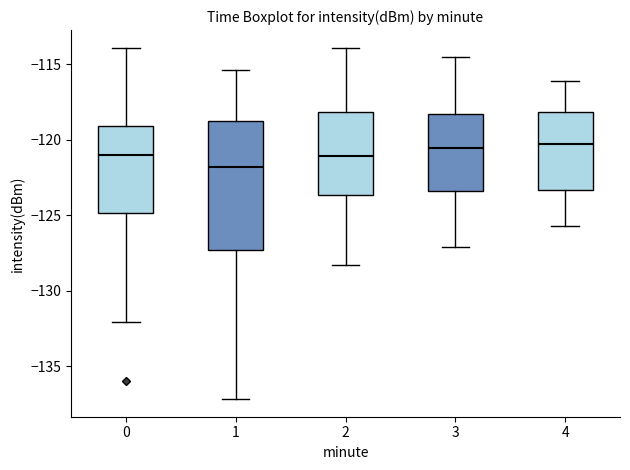

Comparing the boxes themselves (not the whiskers), which one is the tallest?

1